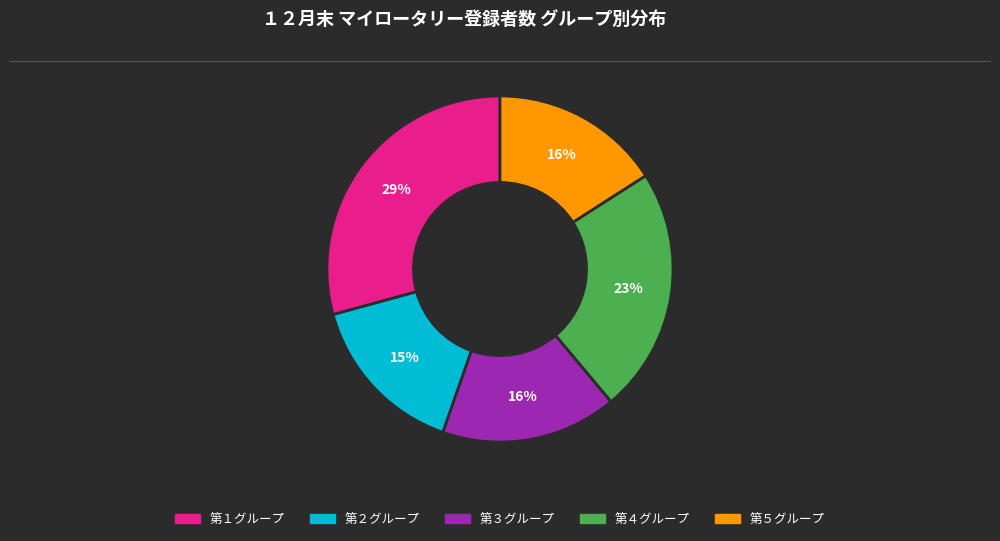

Which slice is the smallest?

第２グループ